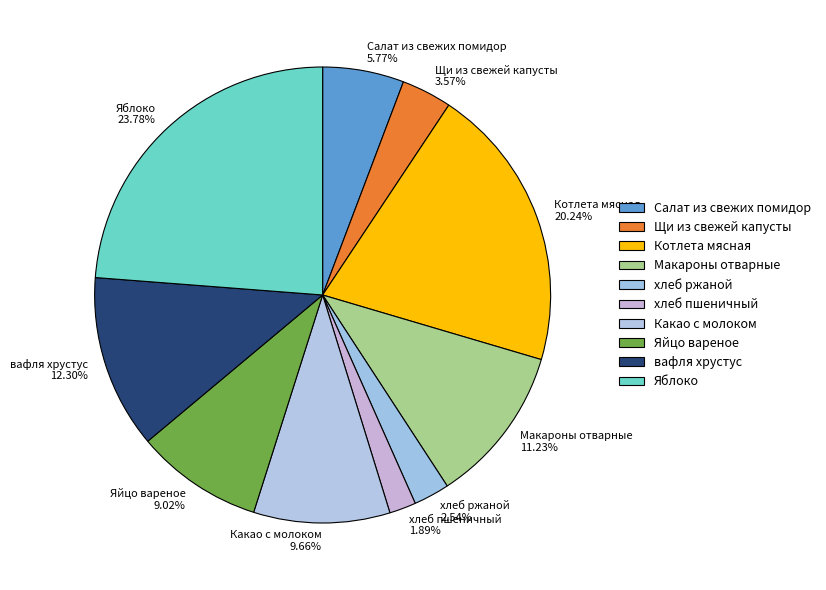

What is the largest slice in the pie chart?

Яблоко